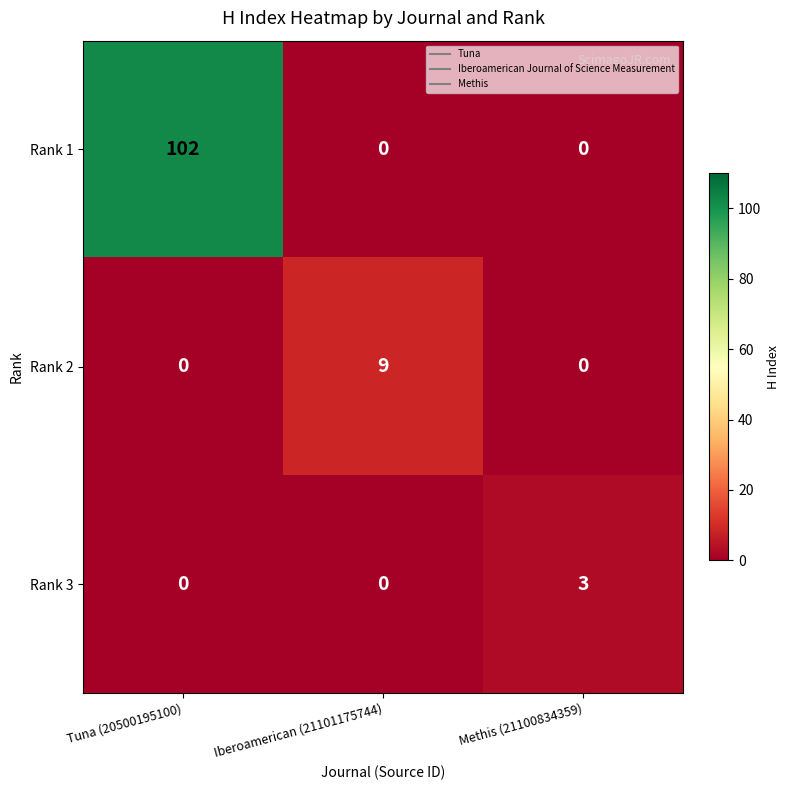

Between Iberoamerican (21101175744) and Methis (21100834359), which series saw the biggest shift?

Rank 2